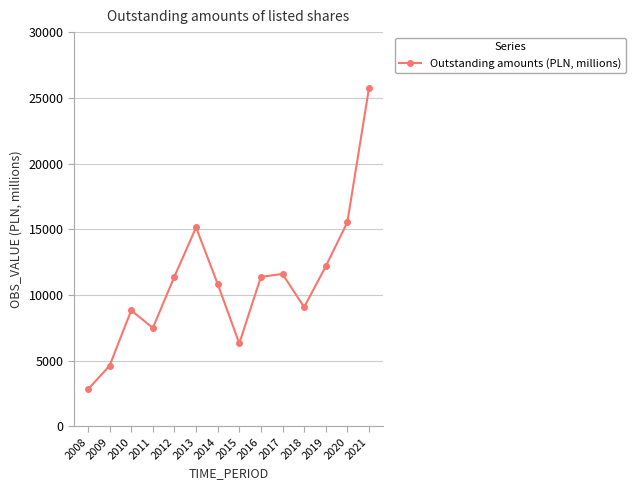

How many lines are shown in the chart?

1